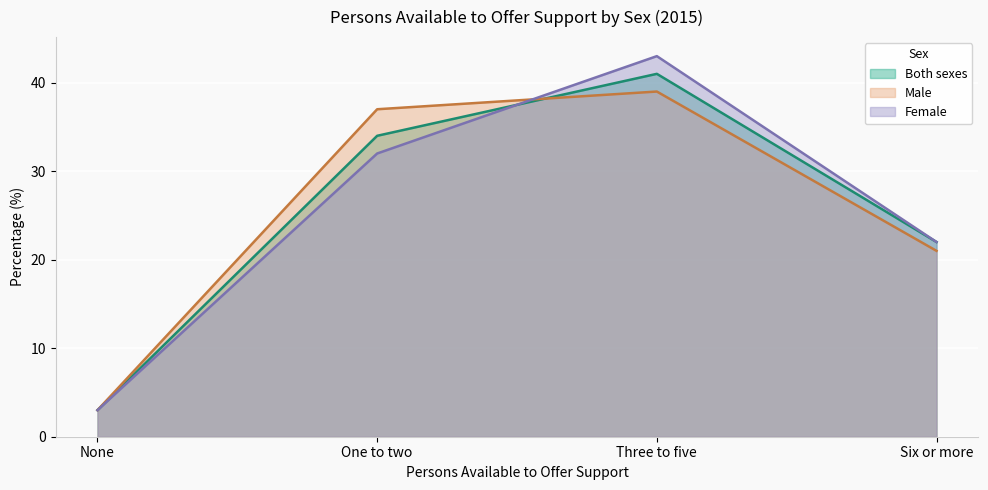

What is the average value of the Both sexes series?

25